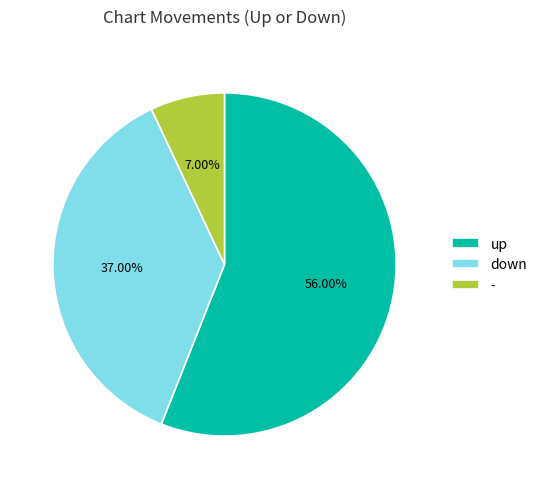

To the nearest percent, what is the combined percentage of up and down?

93%